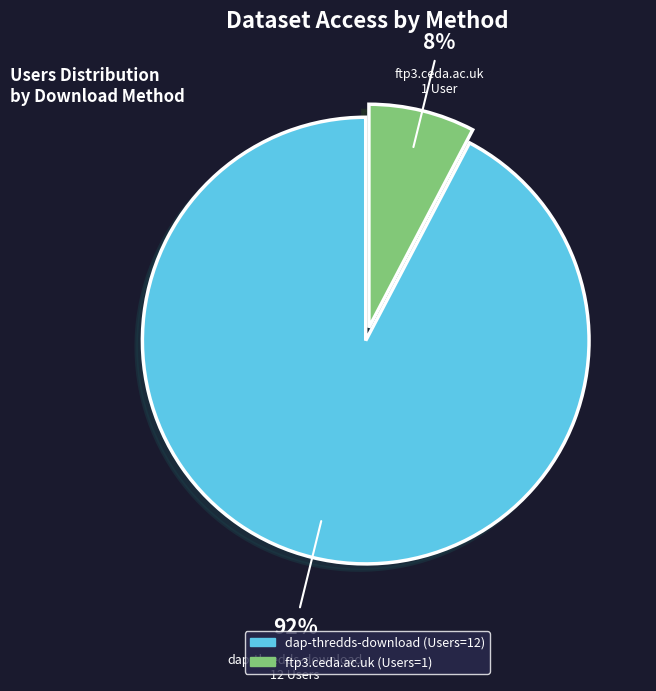

What is the largest slice in the pie chart?

dap-thredds-download